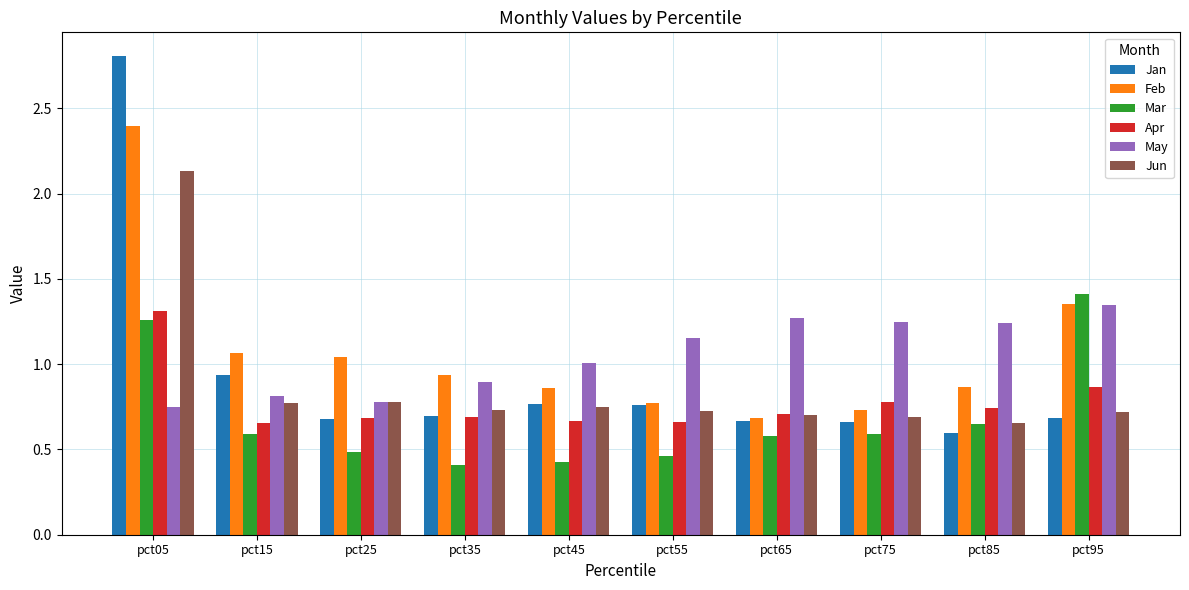

At which category does the chart reach its peak across all series?

pct05